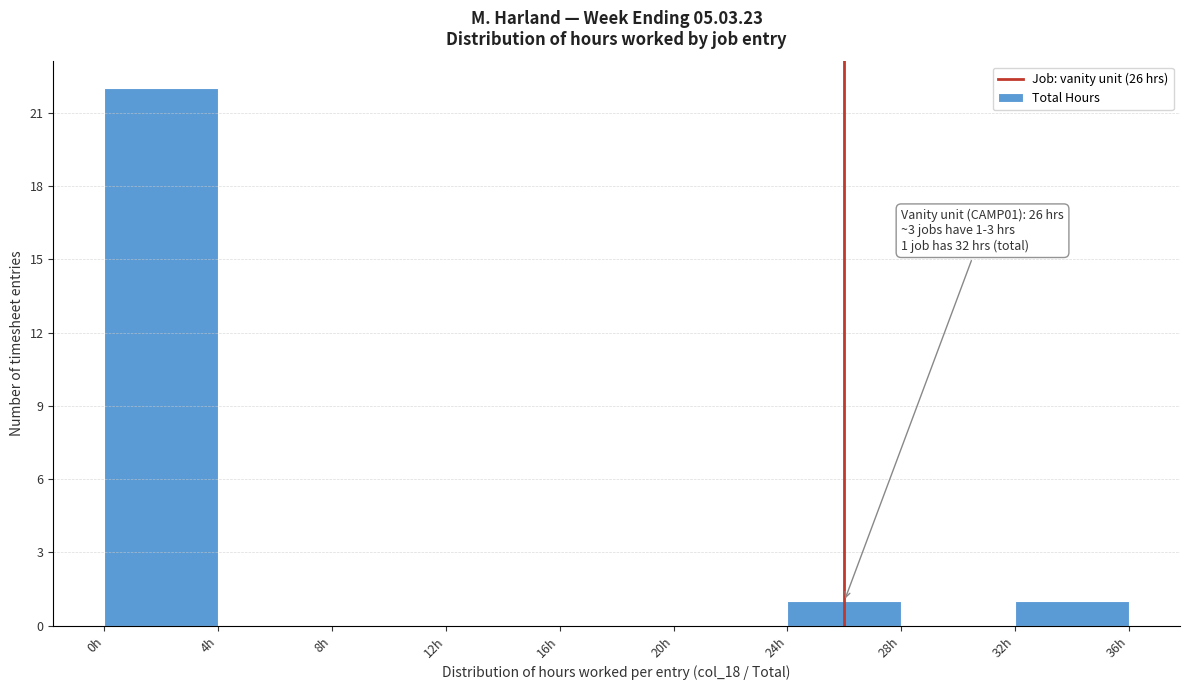

Which range on the x-axis has the tallest bar?

0 to 4